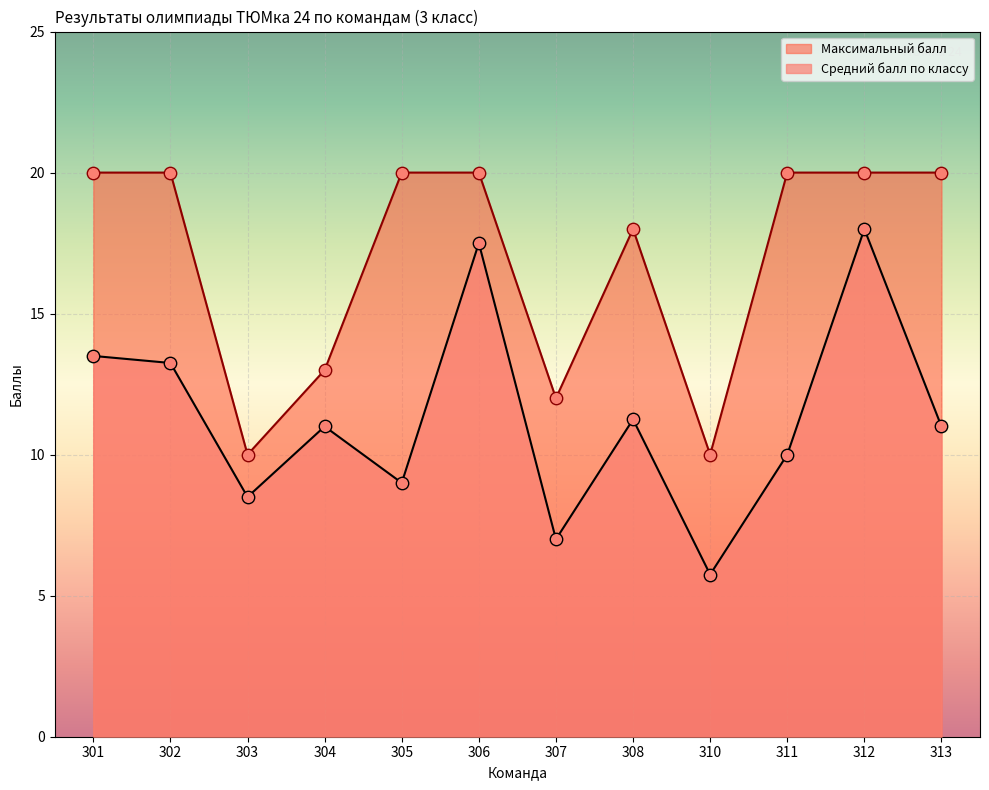

Which series reaches the maximum Y coordinate?

Максимальный балл